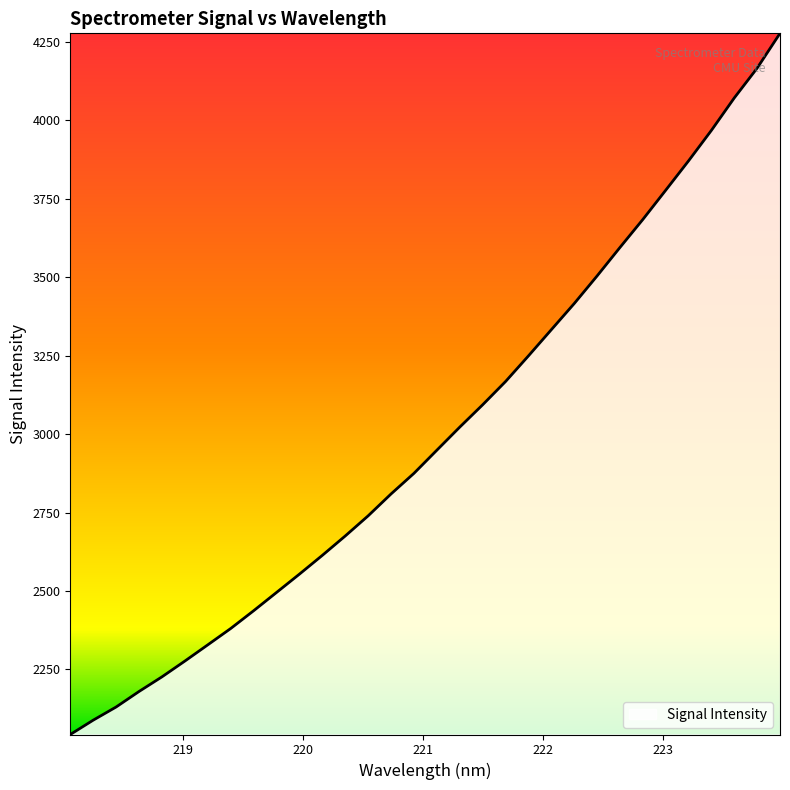

What is the maximum value shown in the chart?

4277.8